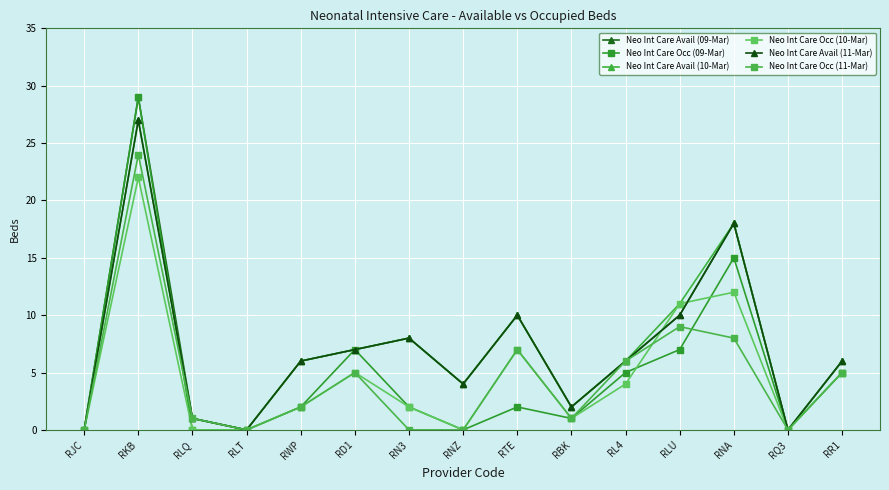

Which category has the lowest value in the Neo Int Care Occ (11-Mar) series?

RJC